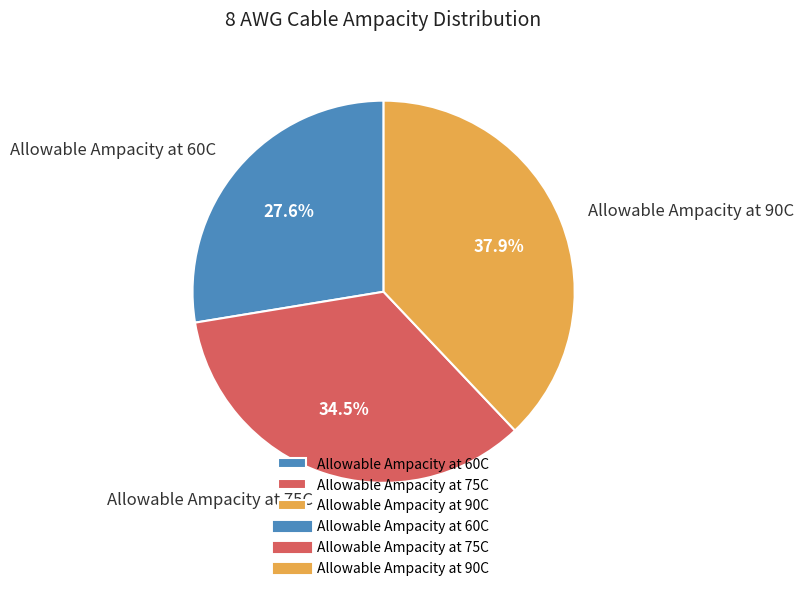

What percentage is NOT represented by Allowable Ampacity at 90C?

62.1%